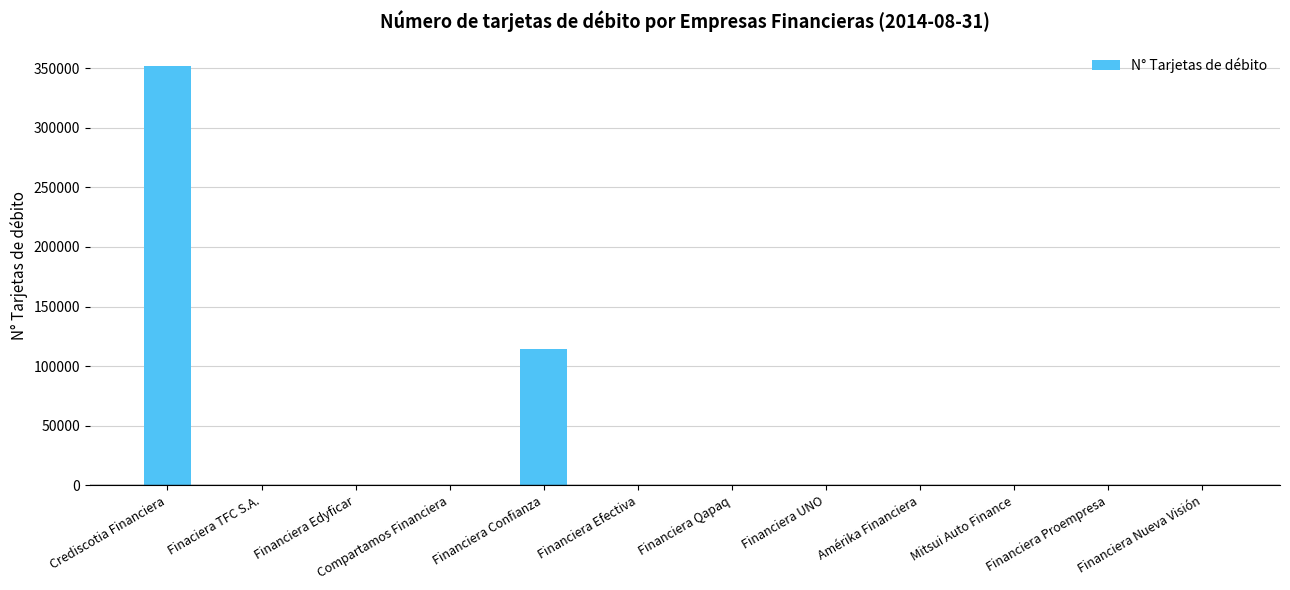

The chart shows a value of 0 at Mitsui Auto Finance. True or false?

True